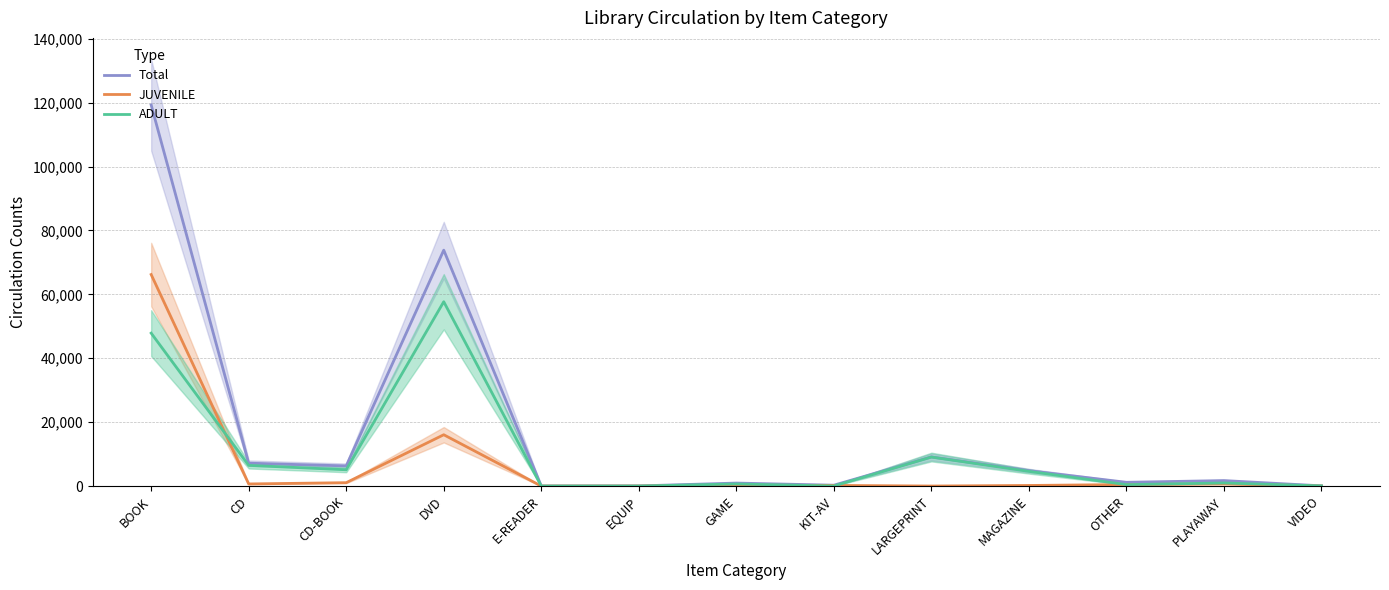

Which series has the widest spread of values?

Total